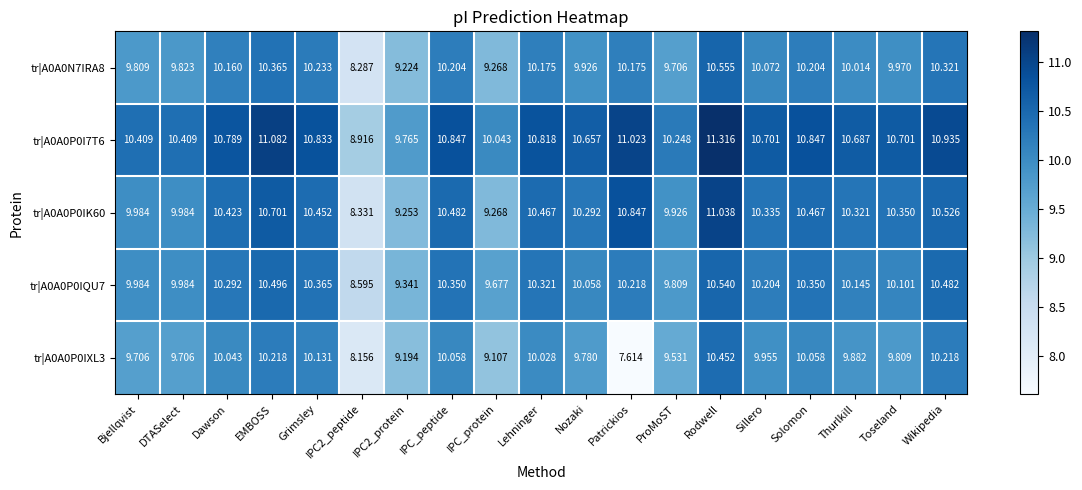

What is the total value across all series at Grimsley?

52.0